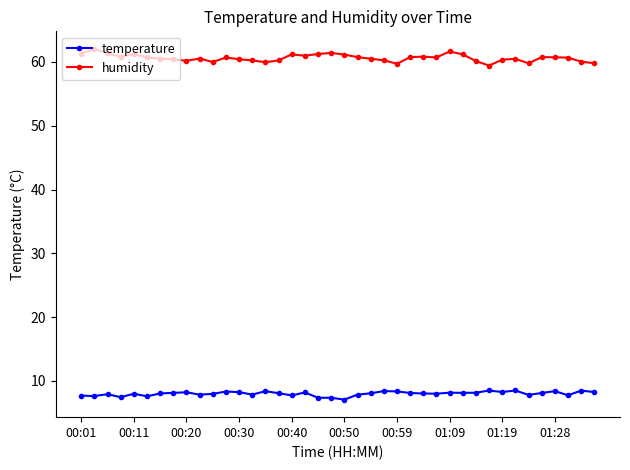

True or false: temperature has more than 0 interior local peaks.

True